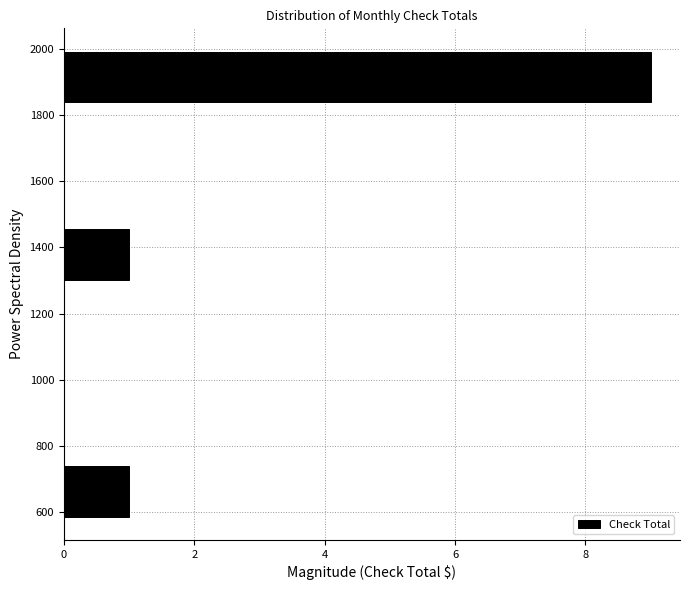

Reading bottom to top, list every bar in this chart as the range it spans on the y-axis followed by its length. Neither the bar edges nor the lengths are printed on the chart, so give them approximately, as read against the axes.

580 to 760: 1
760 to 940: 0
940 to 1120: 0
1120 to 1280: 0
1280 to 1460: 1
1460 to 1640: 0
1640 to 1820: 0
1820 to 2000: 9